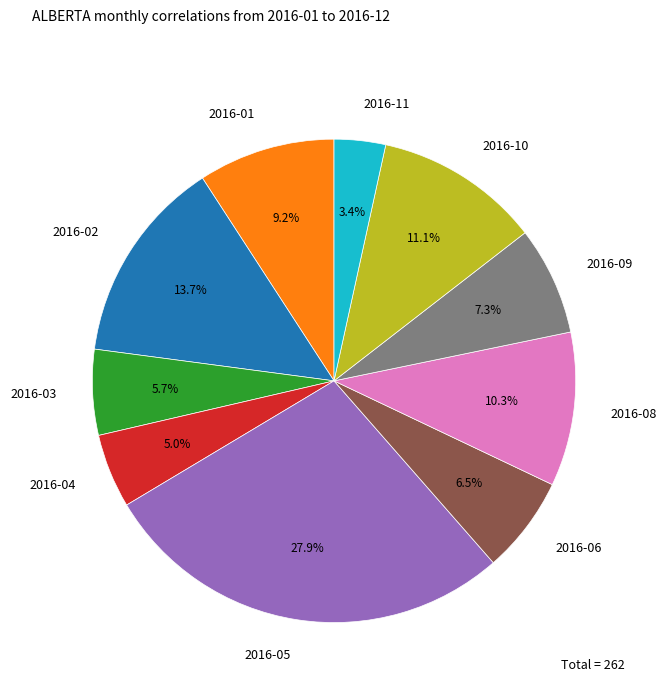

The 2016-09 slice represents 15% of the pie. True or false?

False